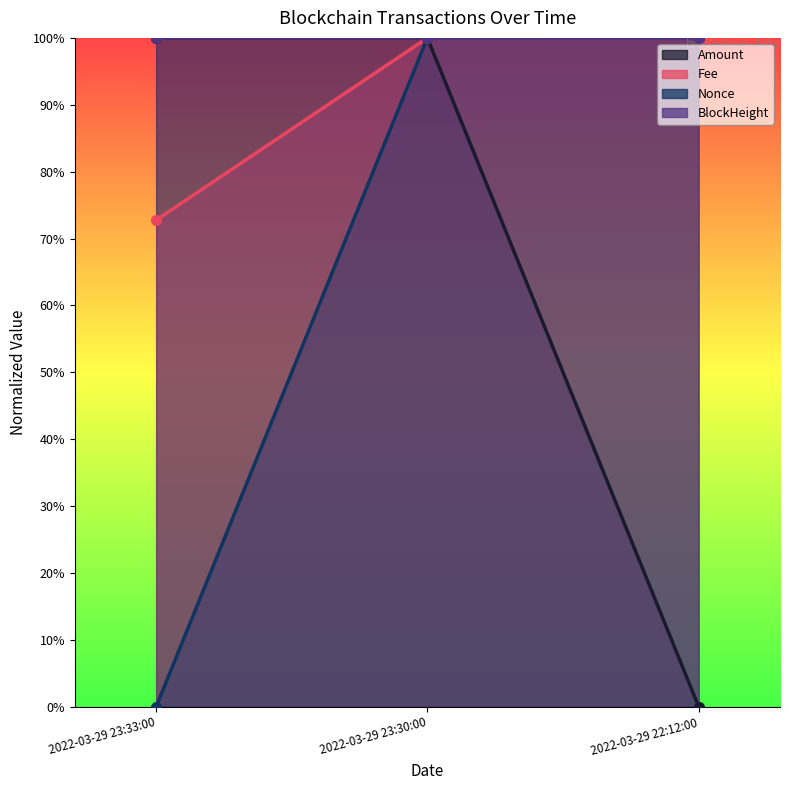

Reading left to right, transcribe all the data shown in this chart.

Amount: 1.0	1.0	0.0
Fee: 0.7	1.0	1.0
Nonce: 0.0	1.0	1.0
BlockHeight: 1.0	1.0	1.0